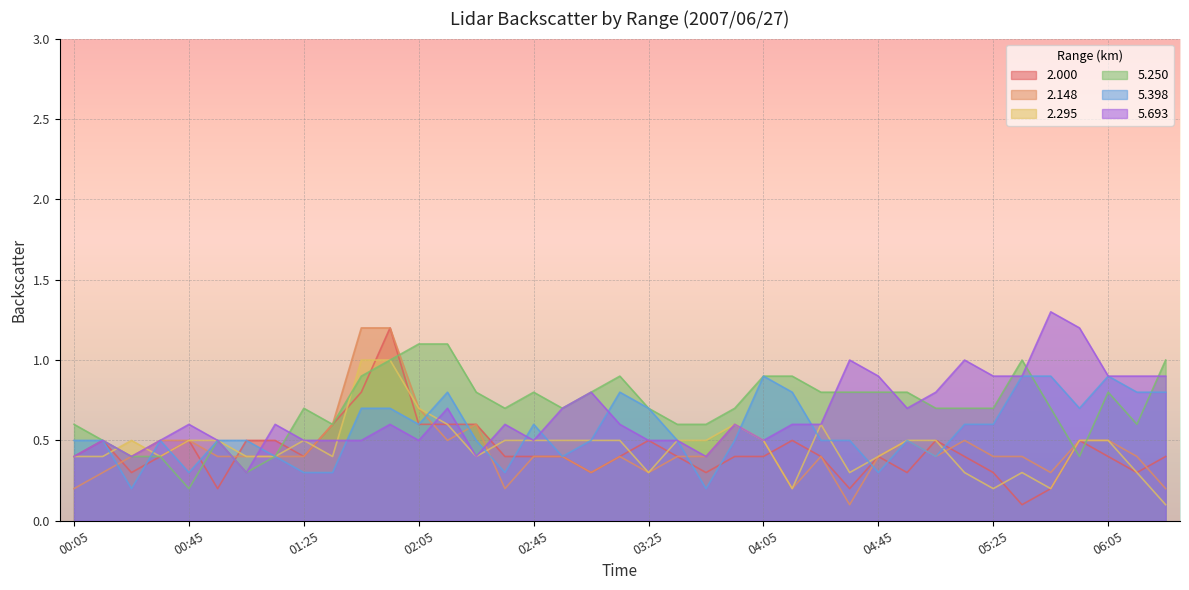

The 2.000 series shows 0.2 at 04:45. True or false?

False